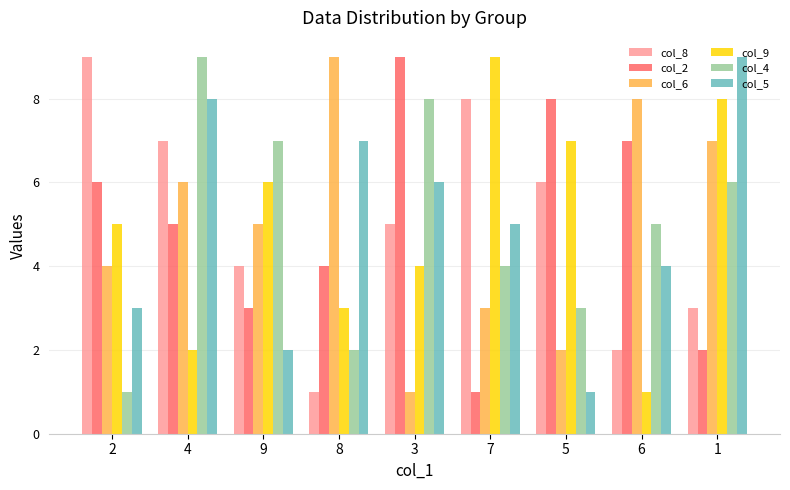

The col_2 series shows 14 at 5. True or false?

False